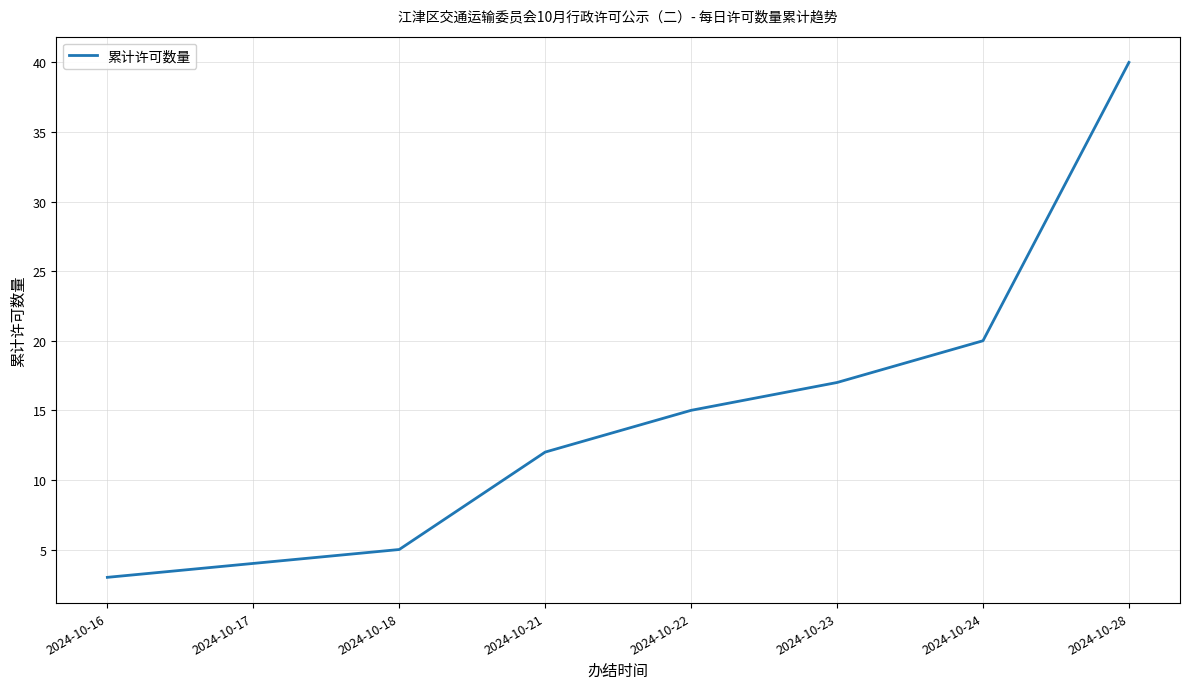

What is the difference between the maximum and minimum values?

37